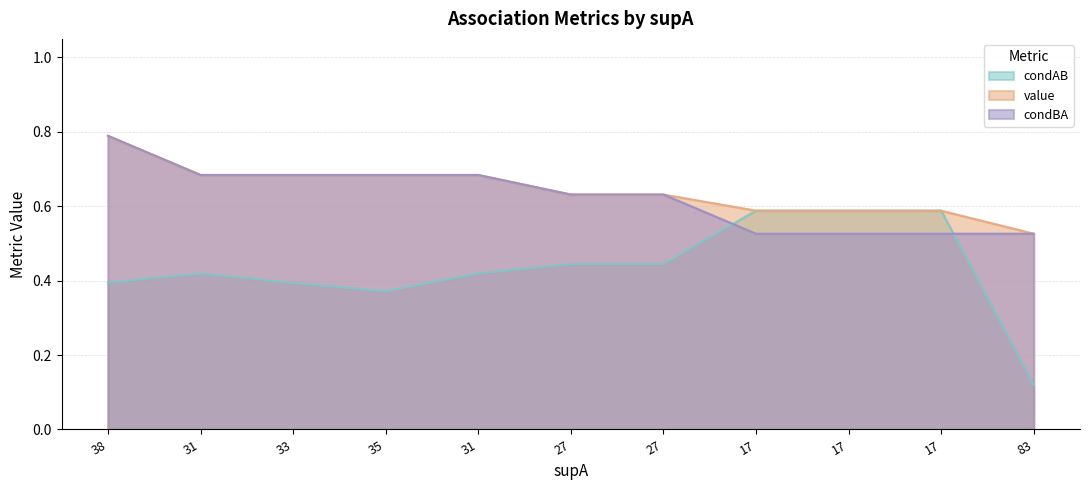

At which category does the chart reach its minimum across all series?

83